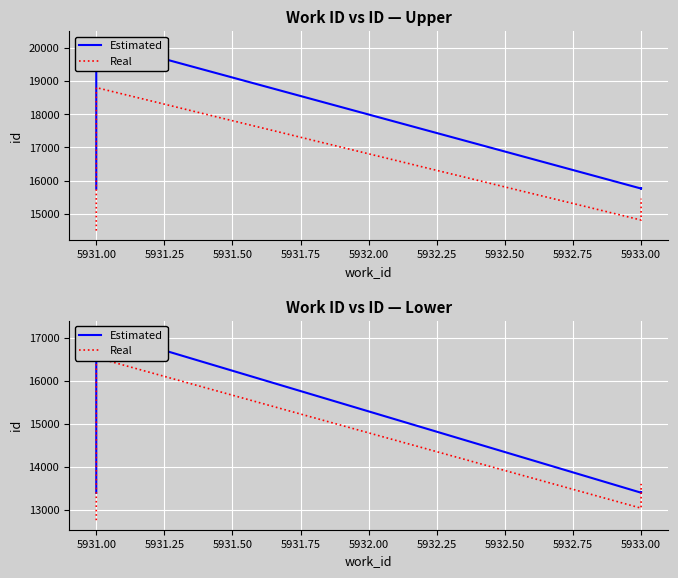

Which series has the widest spread of values?

Estimated